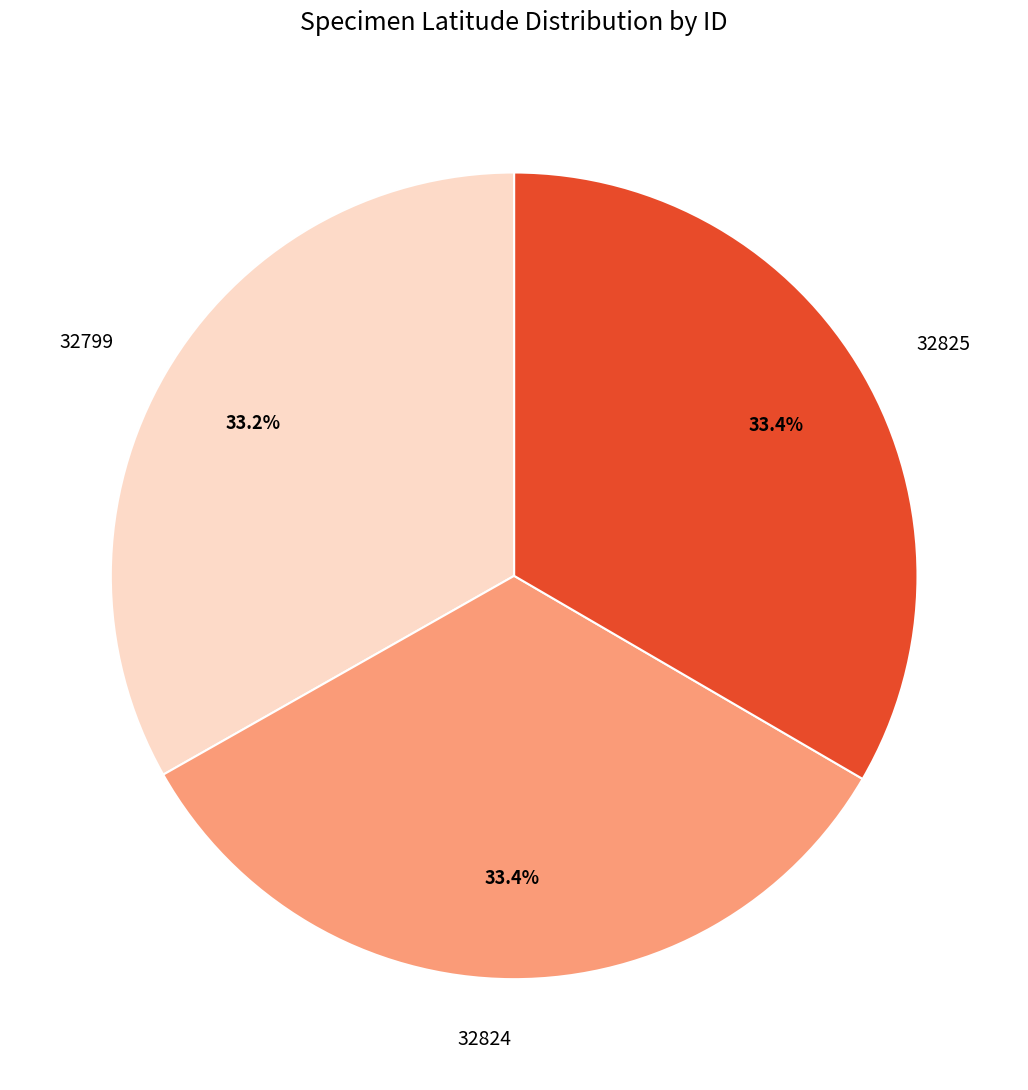

What portion of the pie excludes 32799?

66.8%